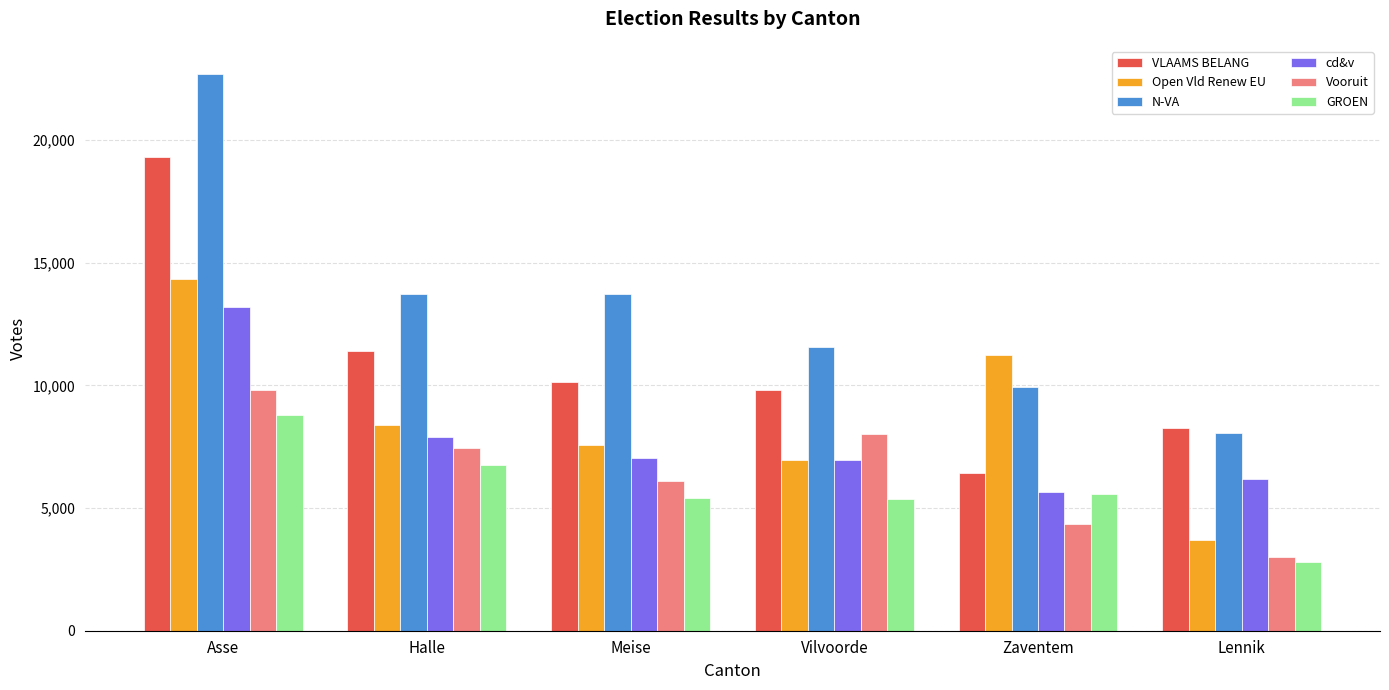

What are all the series names shown in the legend?

VLAAMS BELANG, Open Vld Renew EU, N-VA, cd&v, Vooruit, GROEN